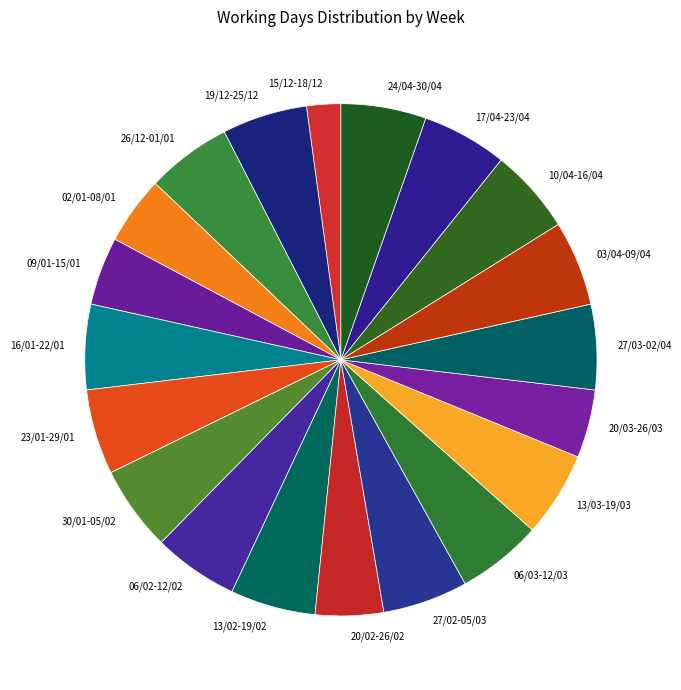

Does 02/01-08/01 account for over 50% of the chart?

No